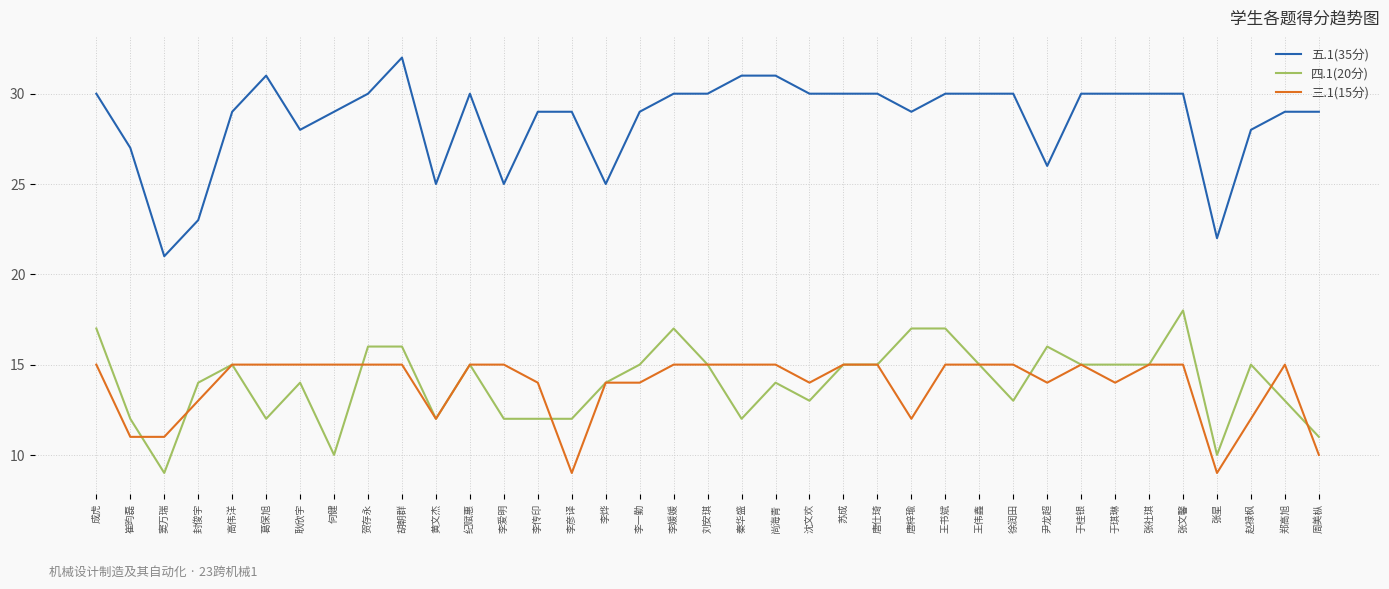

How many categories are shown in the chart?

37